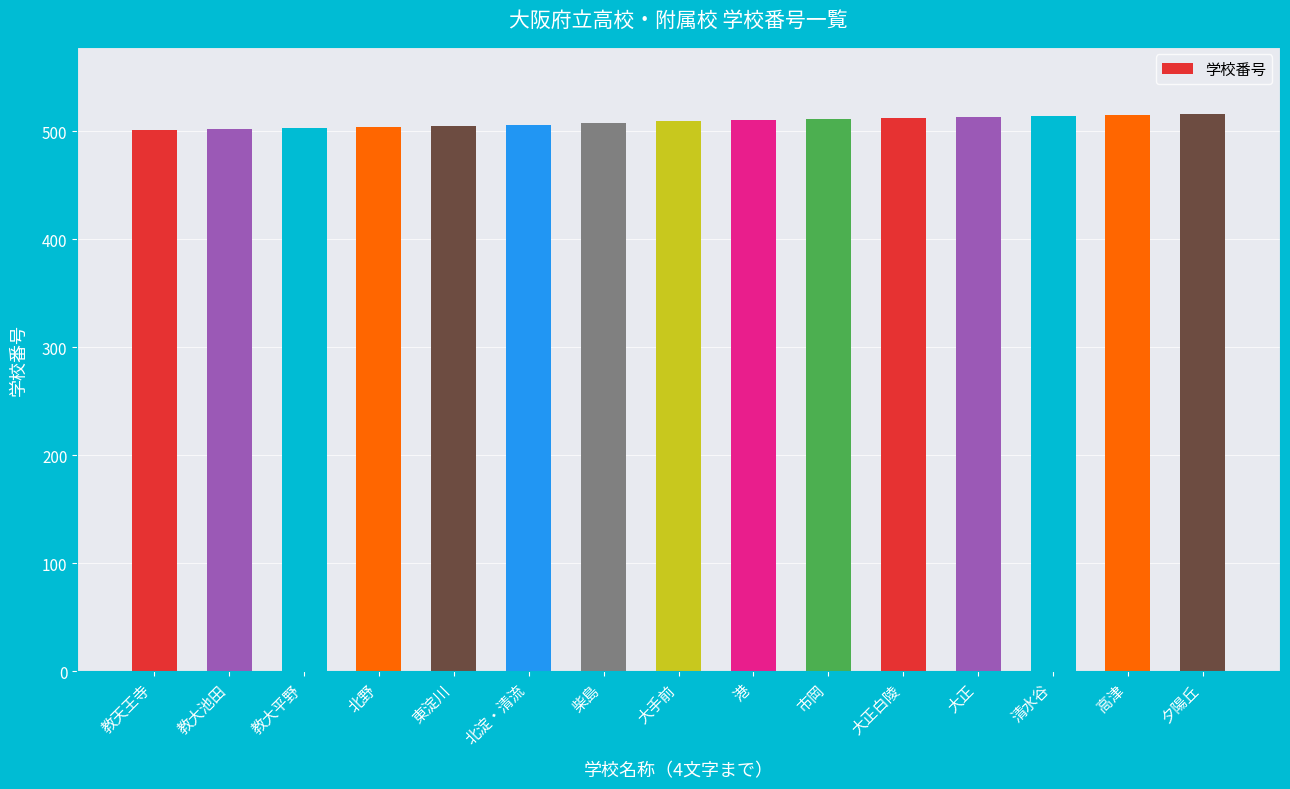

How many data points does each series have?

15